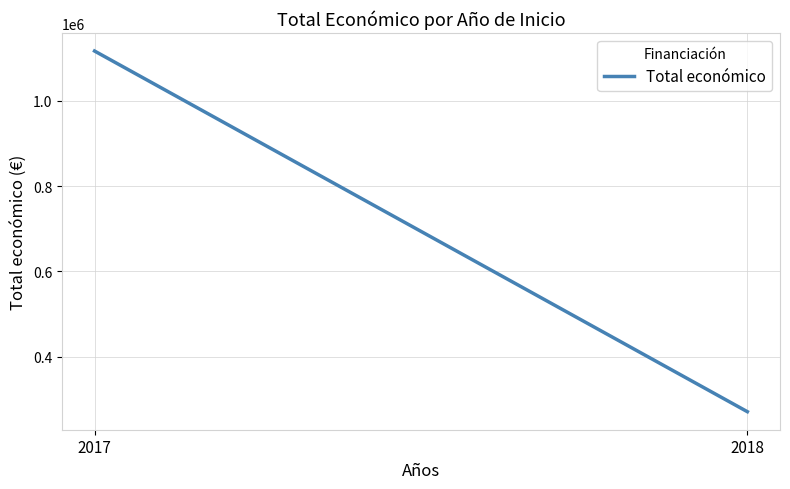

Reading left to right, list all the values displayed in this chart.

2017=1116219.3	2018=271552.0